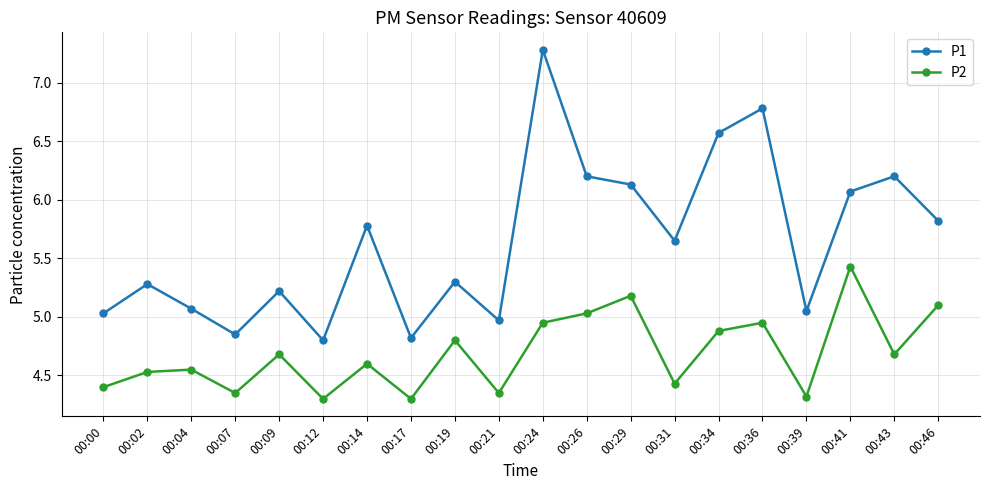

Rank the series at 00:36 from highest to lowest value.

P1, P2